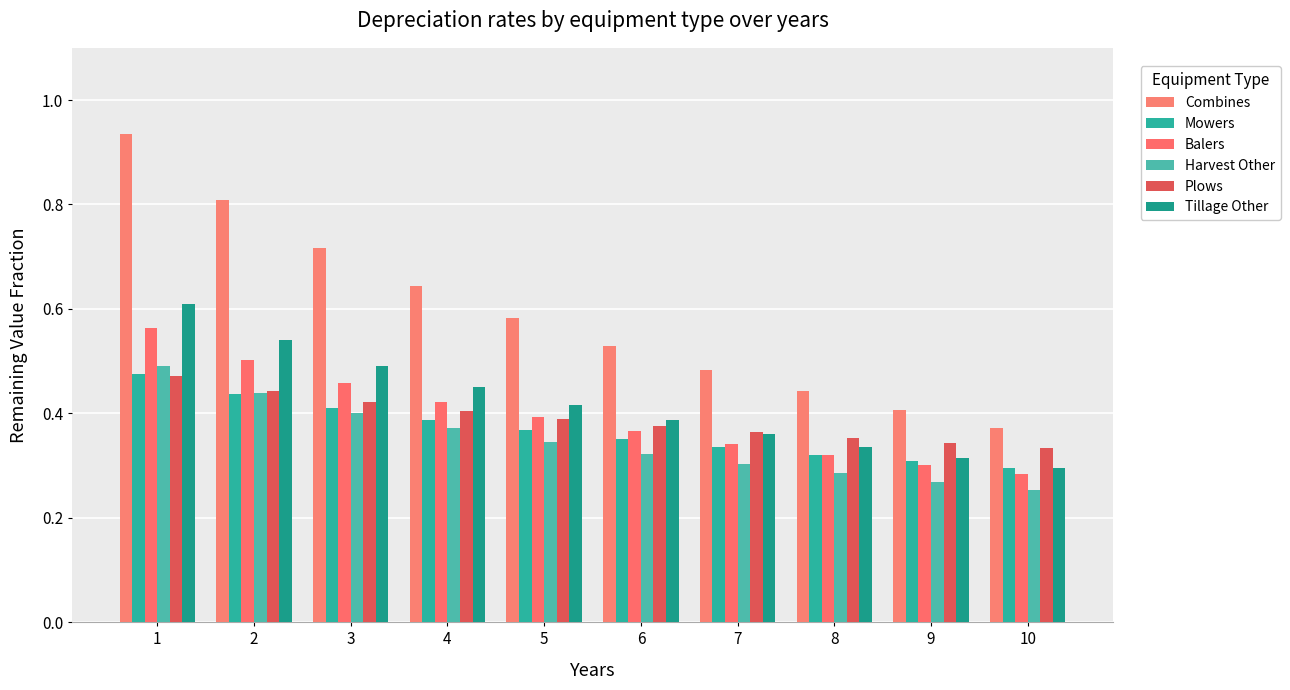

At which label is Combines closest to 0?

10